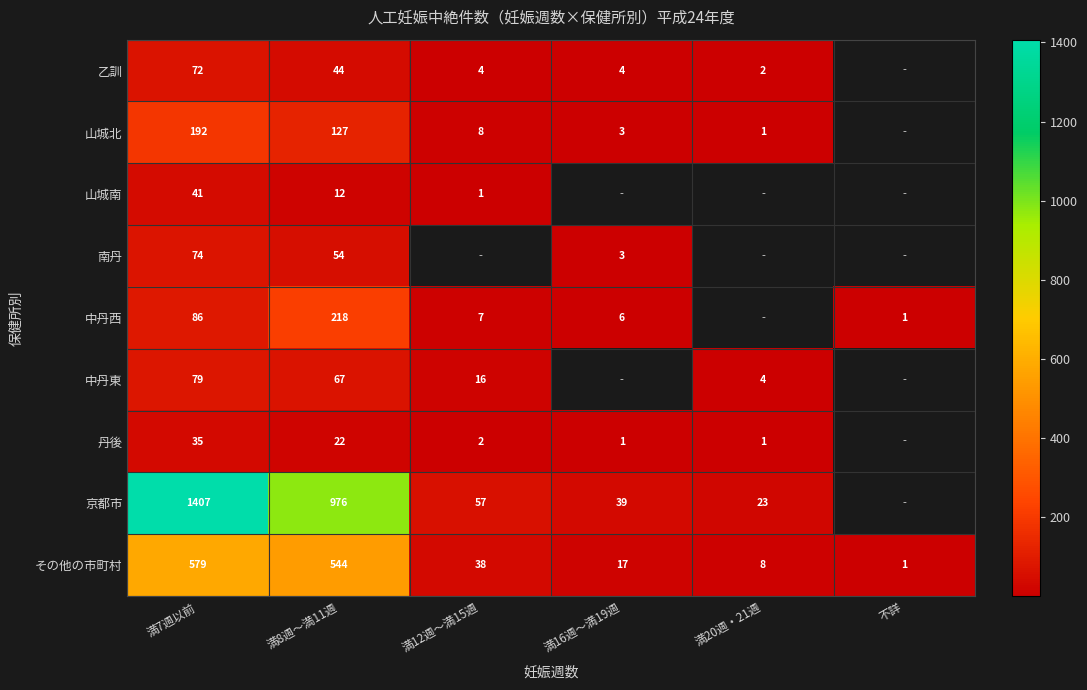

The value of 乙訓 at 満20週・21週 is 2. True or false?

True